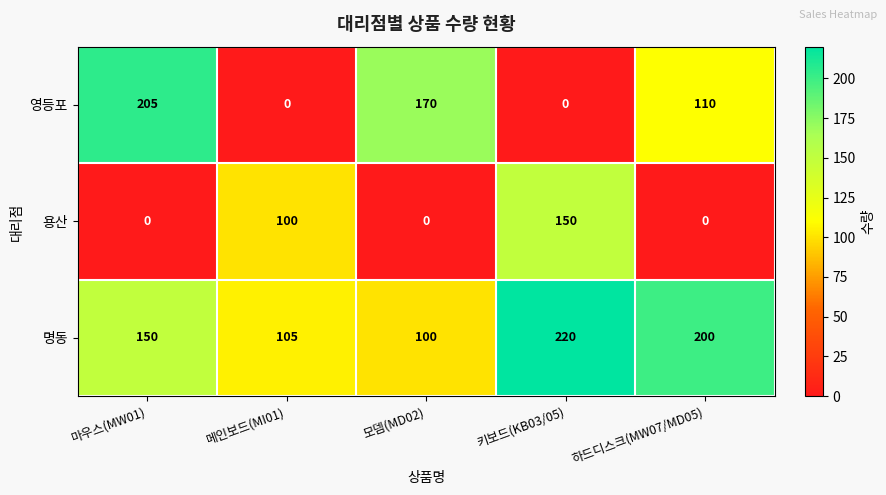

What is the sum of the 영등포 values at 하드디스크(MW07/MD05) and 메인보드(MI01)?

110